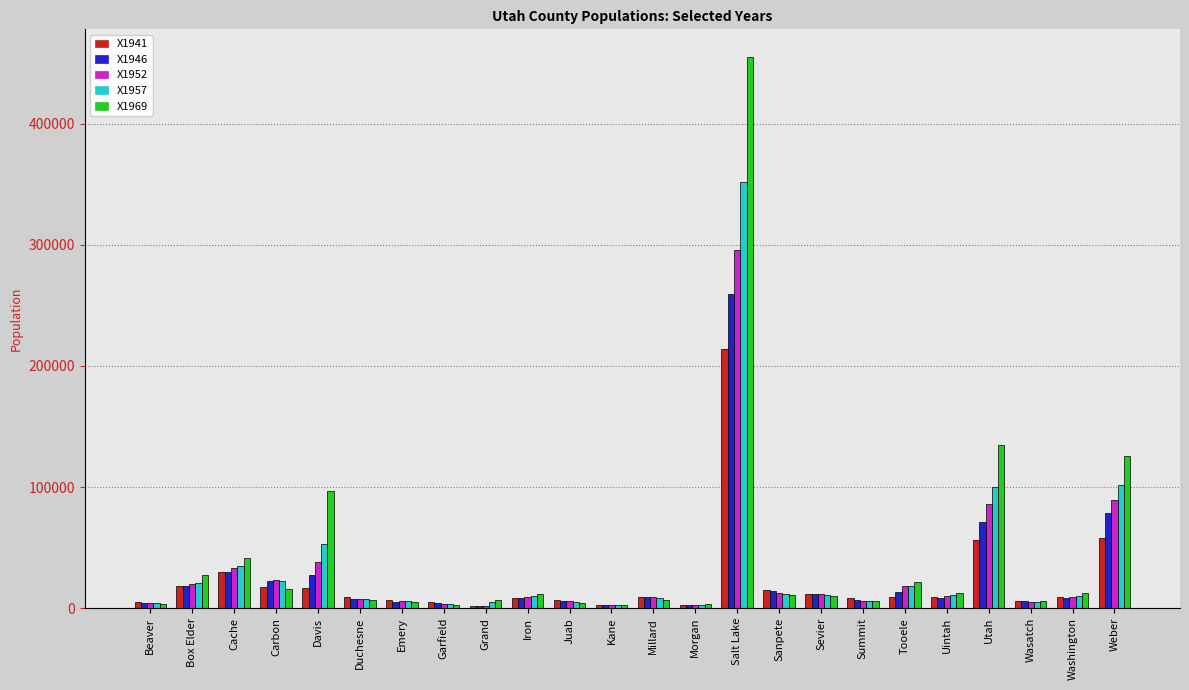

Which series has the largest range (max minus min)?

X1969